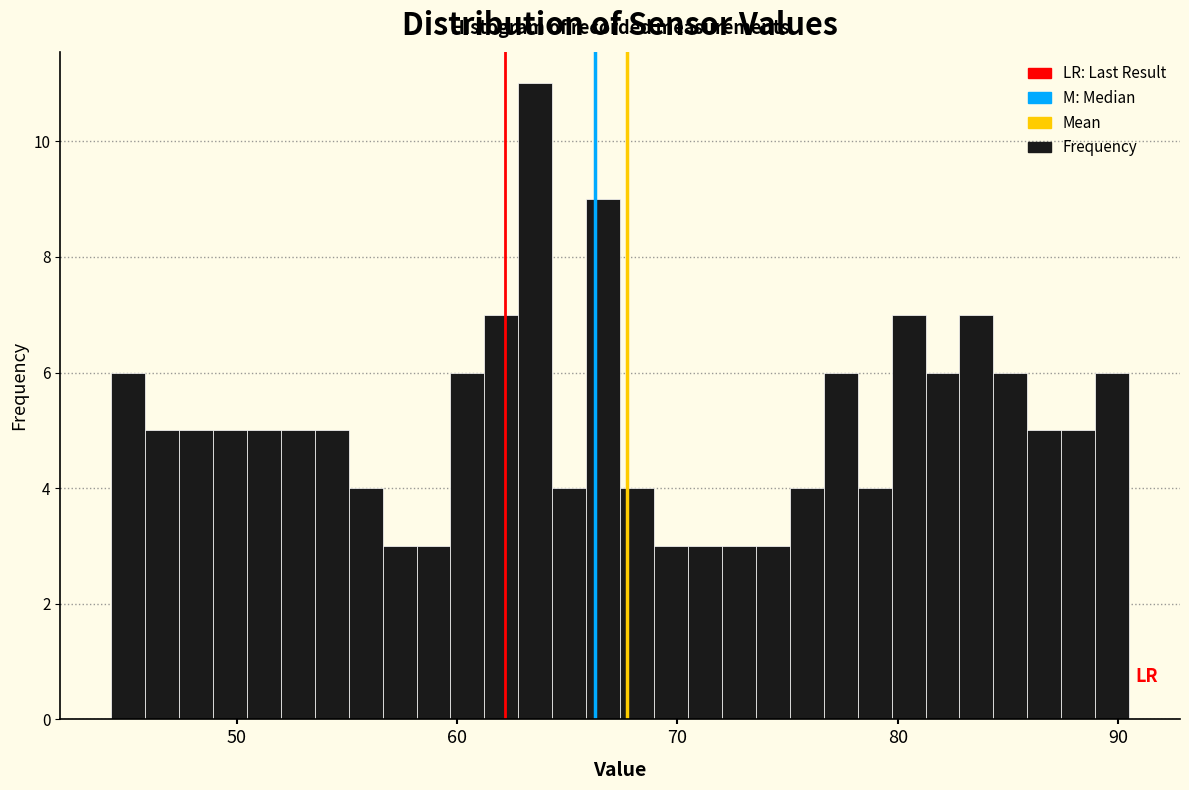

Read against the x-axis, roughly where is the centre of the tallest bar?

64